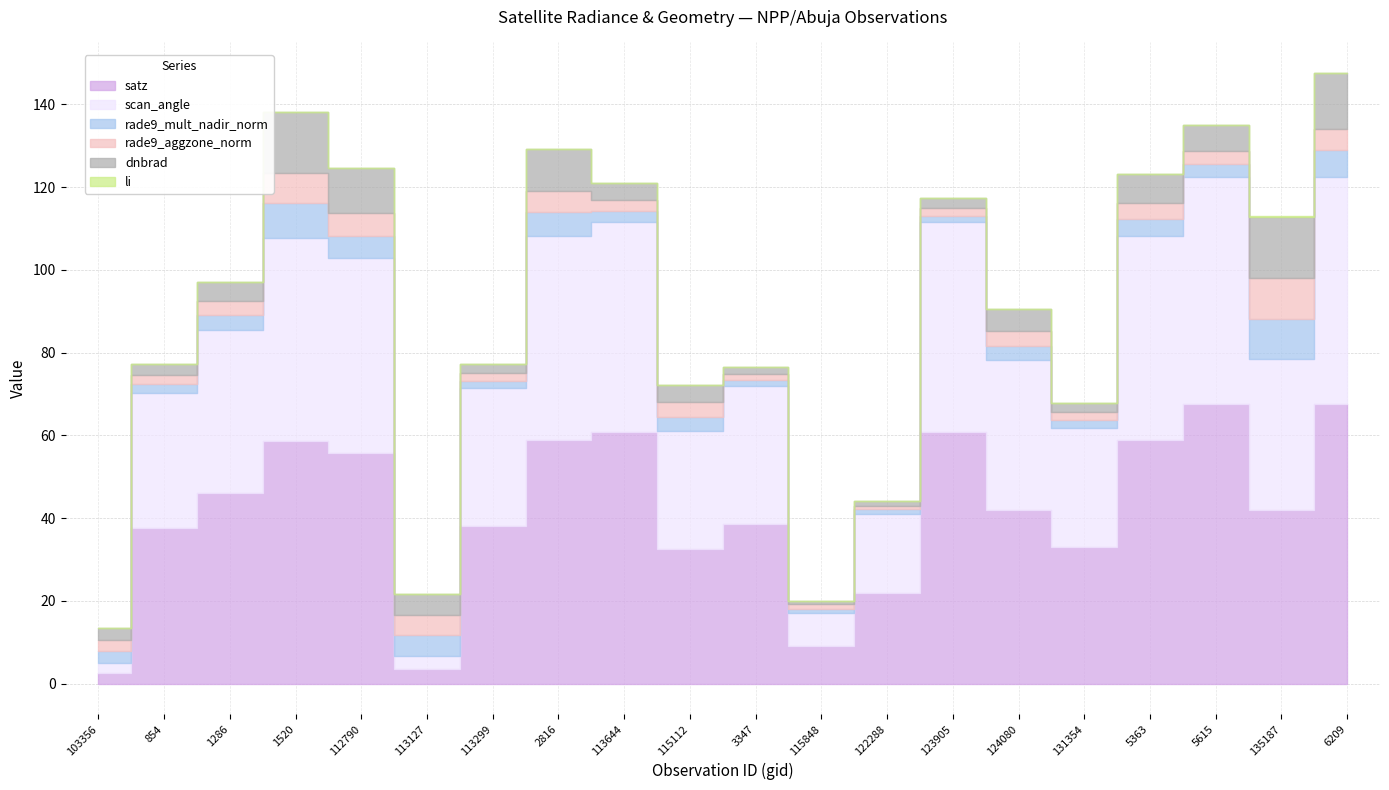

What is the total value across all series at 135187?

112.9